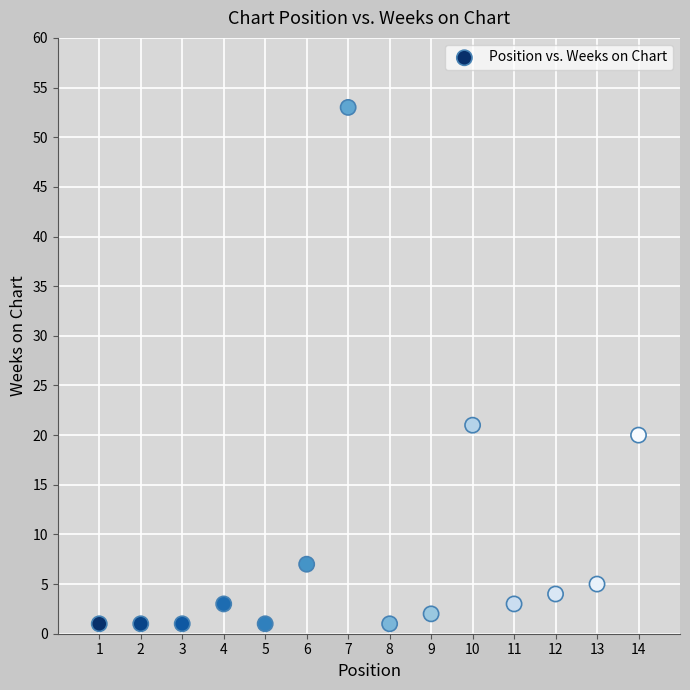

What Y value in the scatter plot is closest to 27?

21